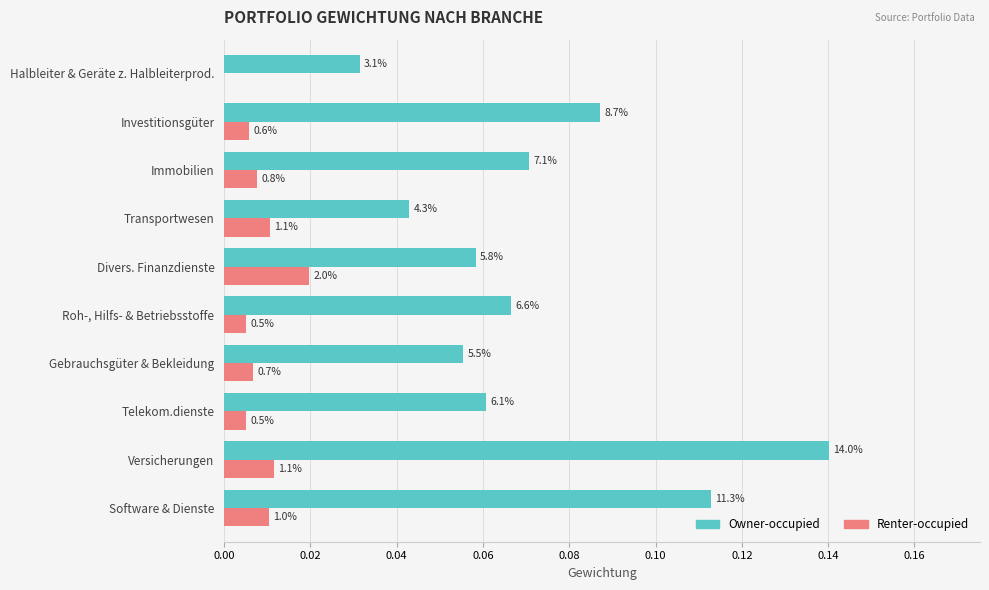

What is the value of the Owner-occupied bar at the 6th from the left?

0.1